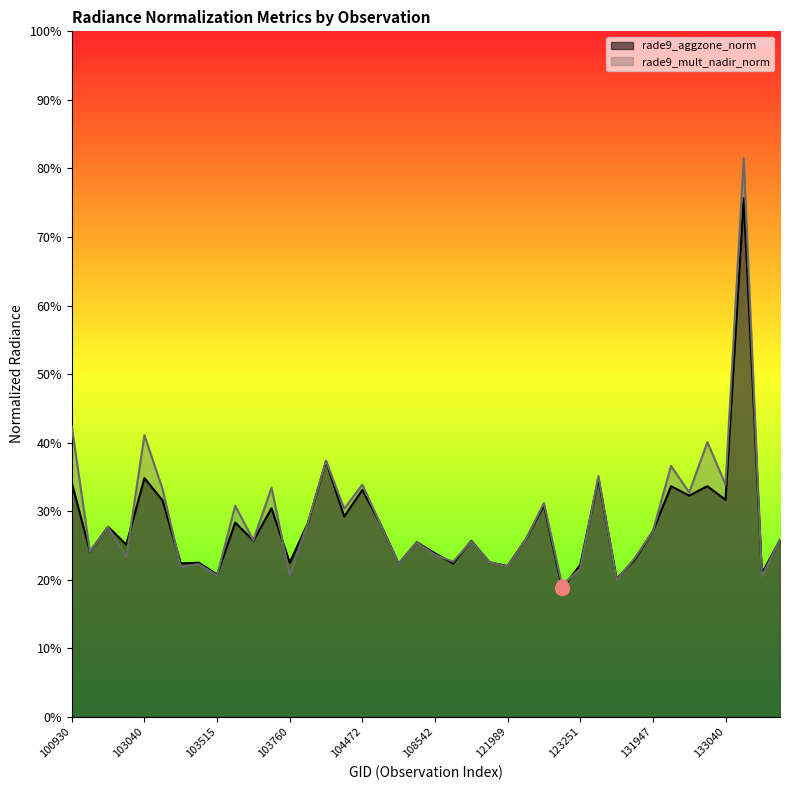

How many data points does each series have?

40